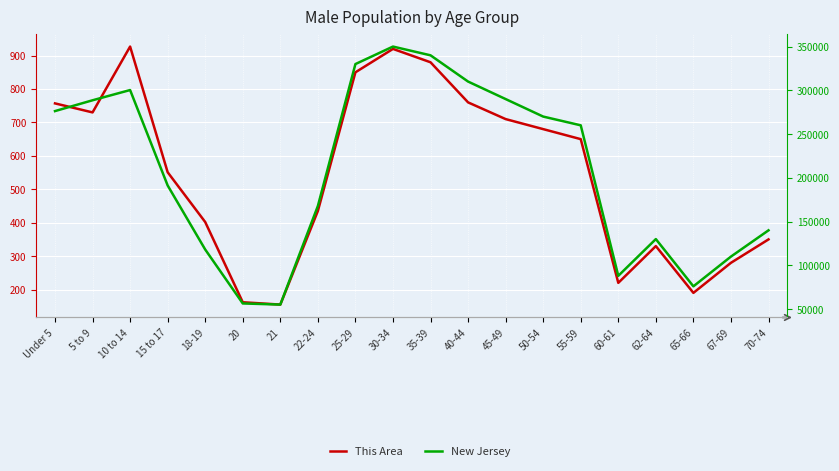

What position from the left is 5 to 9?

2